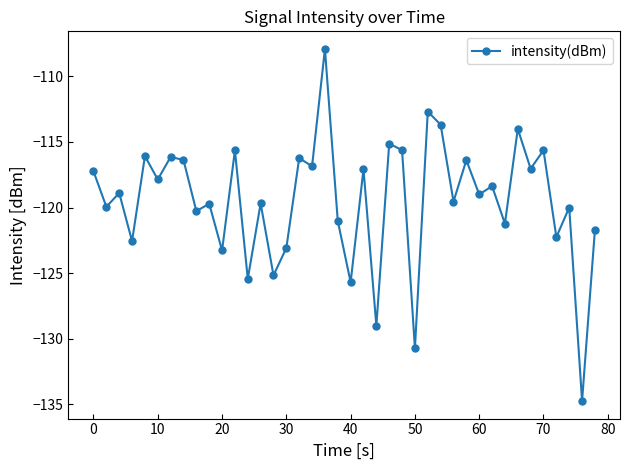

Does the chart have visible grid lines?

No